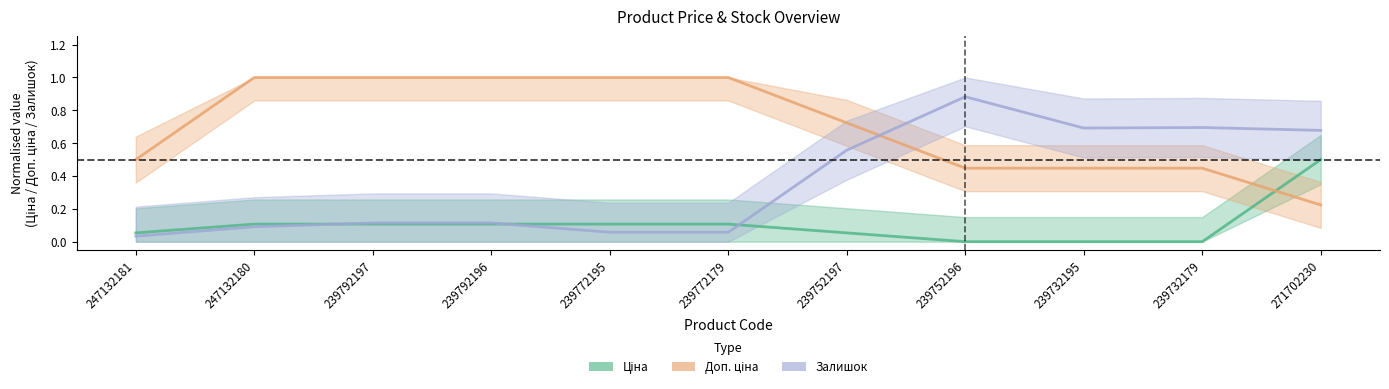

After their last crossing, which series has the higher values: Залишок or Доп. ціна?

Залишок